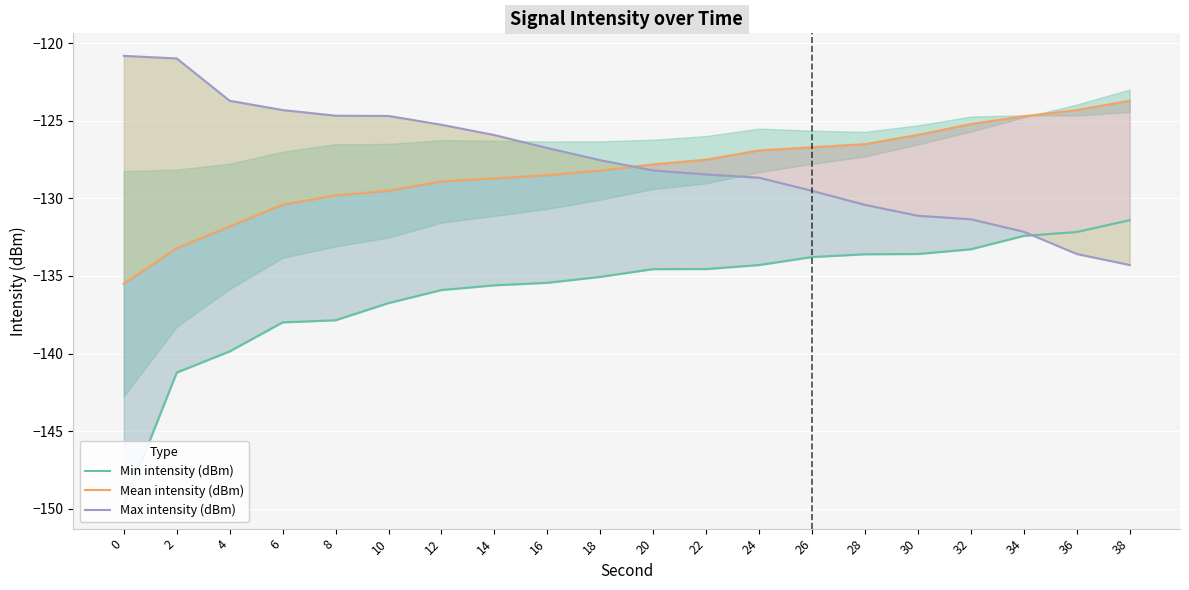

Reading right to left, what are all the values shown in this chart?

Min intensity (dBm): -131.4	-132.2	-132.4	-133.3	-133.6	-133.6	-133.8	-134.3	-134.6	-134.6	-135.1	-135.4	-135.6	-135.9	-136.7	-137.9	-138.0	-139.9	-141.2	-149.8
Mean intensity (dBm): -123.7	-124.3	-124.7	-125.2	-125.9	-126.5	-126.7	-126.9	-127.5	-127.8	-128.2	-128.5	-128.7	-128.9	-129.5	-129.8	-130.4	-131.8	-133.2	-135.5
Max intensity (dBm): -134.3	-133.6	-132.1	-131.3	-131.1	-130.4	-129.5	-128.7	-128.5	-128.2	-127.5	-126.7	-125.9	-125.2	-124.7	-124.7	-124.3	-123.7	-121.0	-120.8